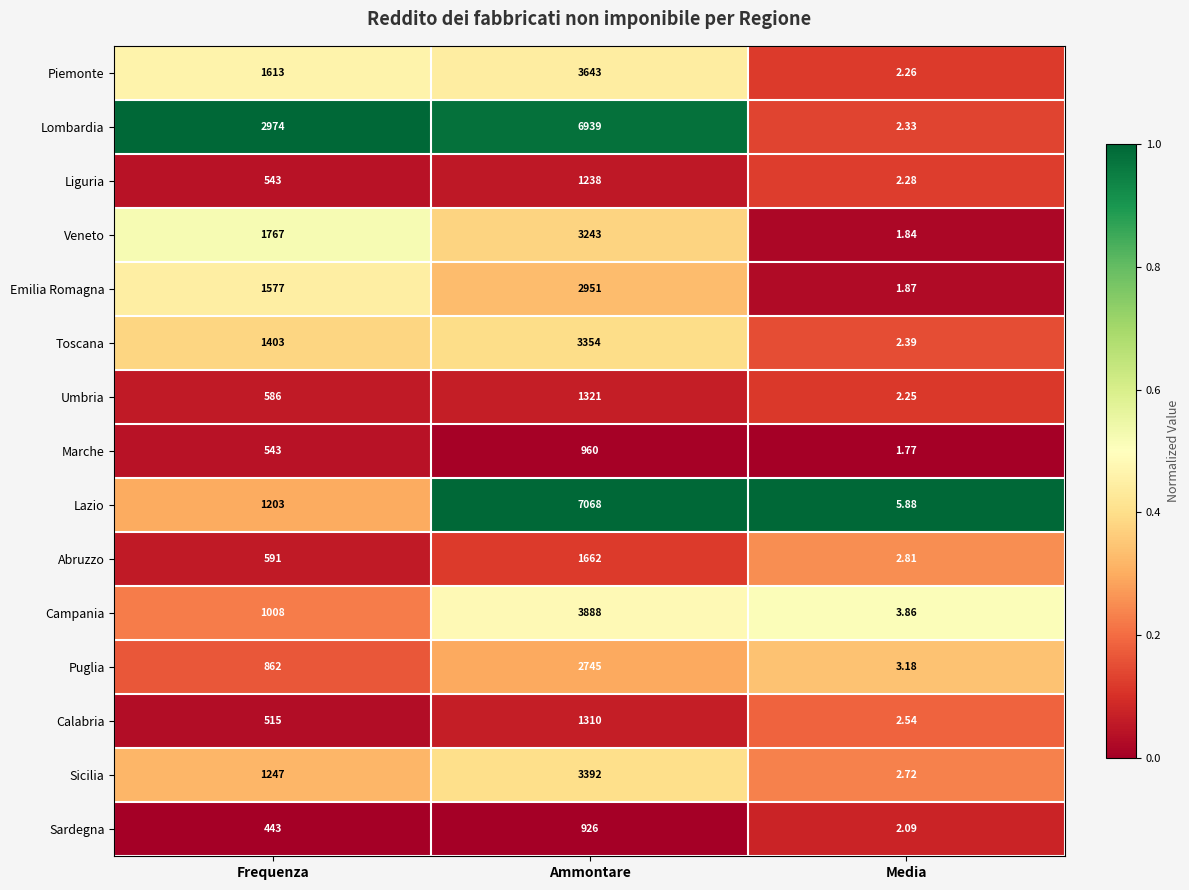

Which series has the largest total across all categories?

Lombardia